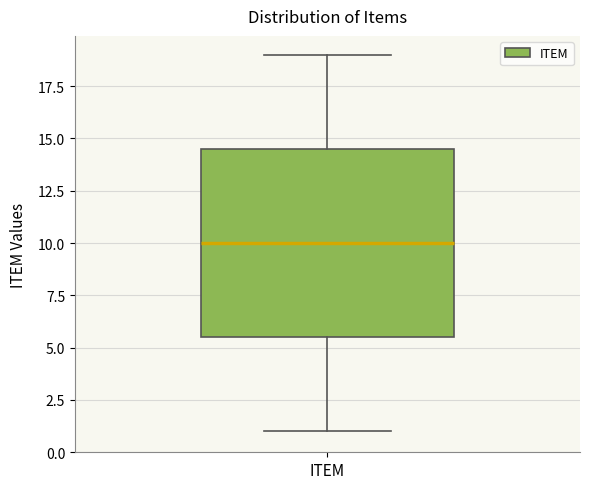

Where does the upper whisker of the box for ITEM end on the y-axis? The values are not printed on the chart, so give them approximately, as read against the axis.

19.0